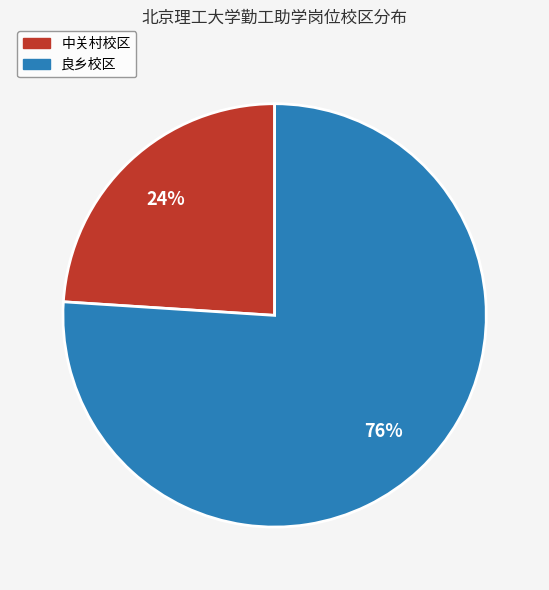

To the nearest percent, what is the difference between the largest and smallest slice percentages?

52%